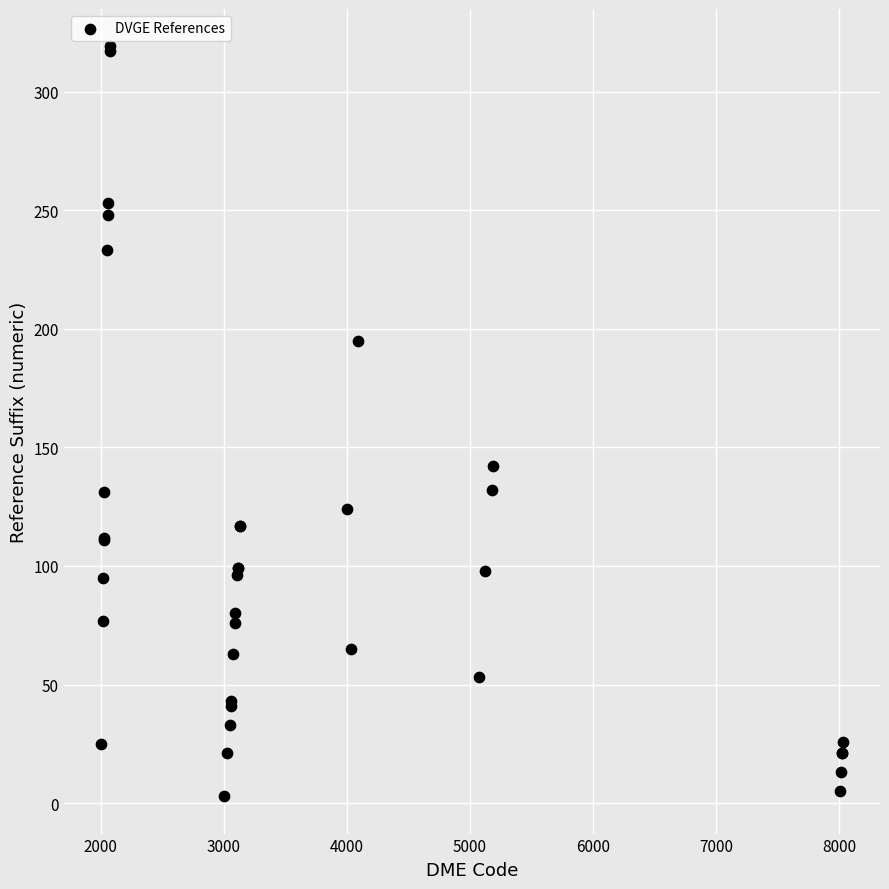

What Y value in the scatter plot is closest to 161?

142